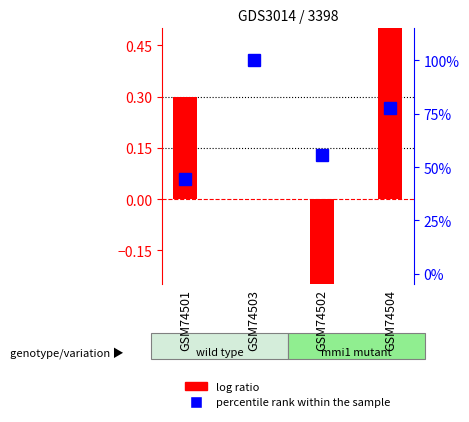

The chart shows a value of 0.5 at GSM74501. True or false?

False